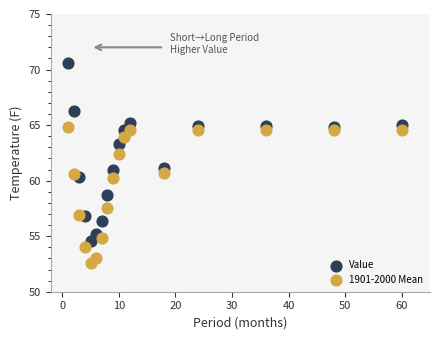

What are all the series names shown in the legend?

Value, 1901-2000 Mean